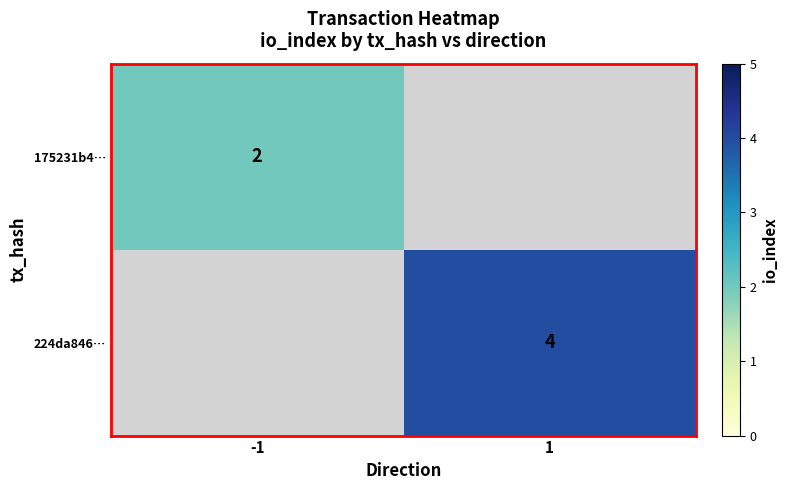

The value of 175231b4… at -1 is 3. True or false?

False